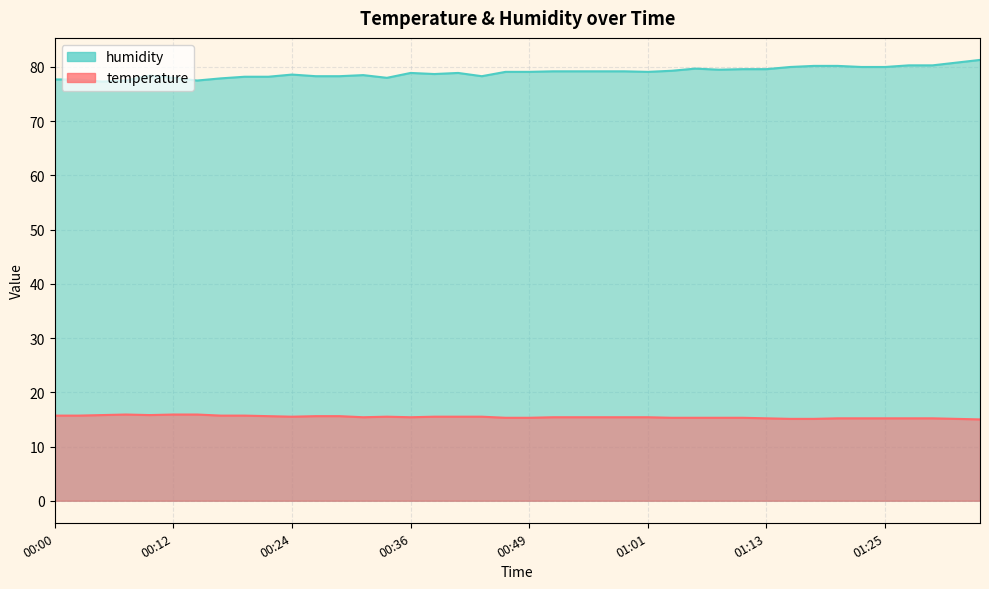

True or false: temperature and humidity intersect in this chart.

False